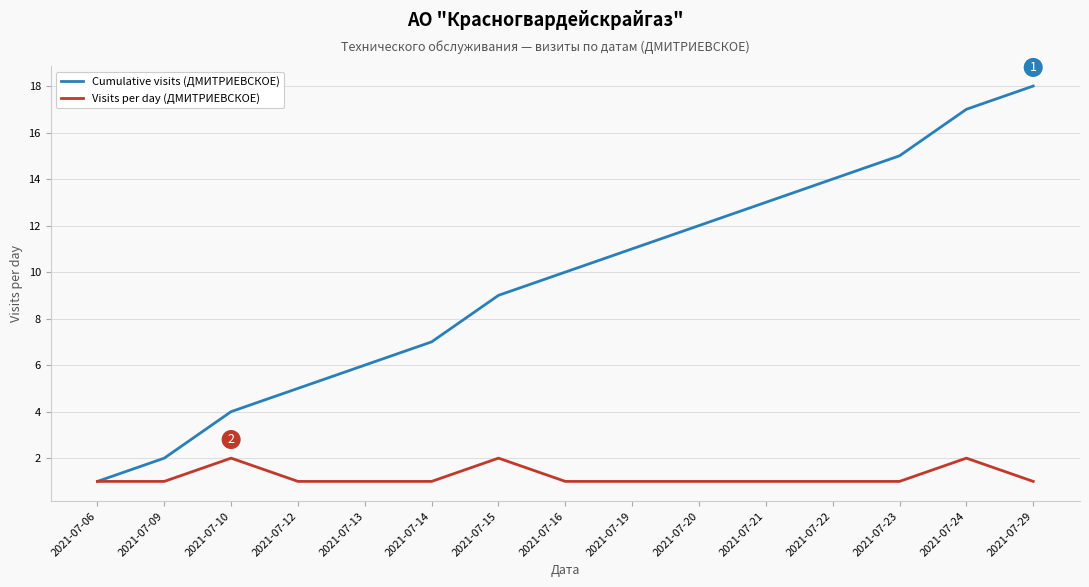

Between 2021-07-06 and 2021-07-23, which series saw the biggest shift?

Cumulative visits (ДМИТРИЕВСКОЕ)